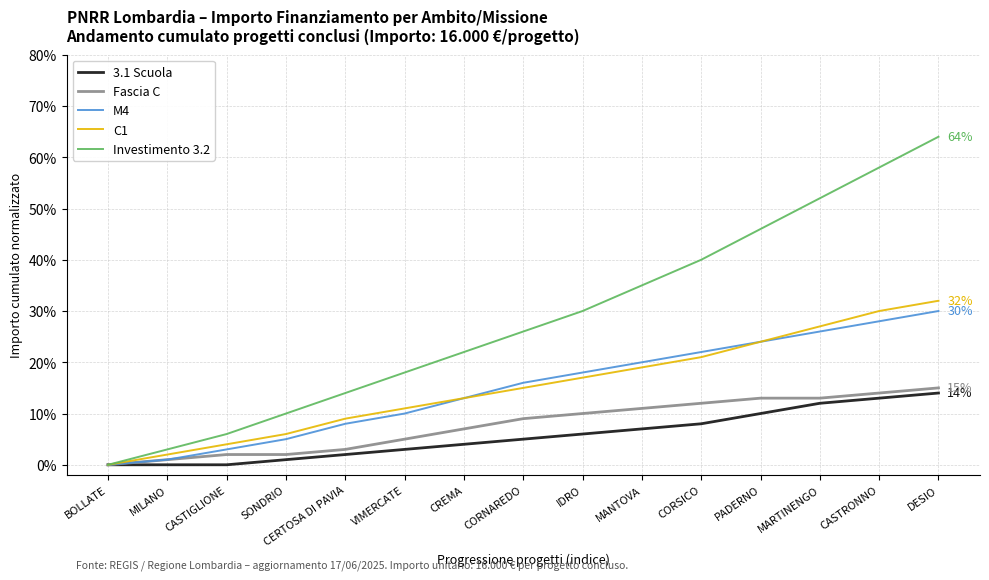

Where is Fascia C nearest to the value 0?

BOLLATE